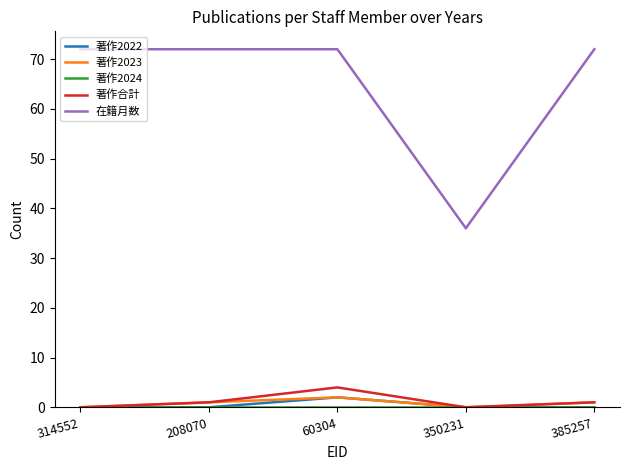

Which series has the widest spread of values?

在籍月数